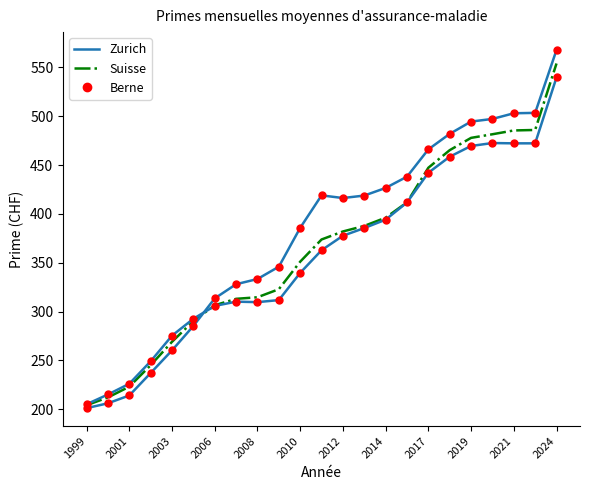

True or false: Berne (pts) has a value of 624.7 at 15.

False